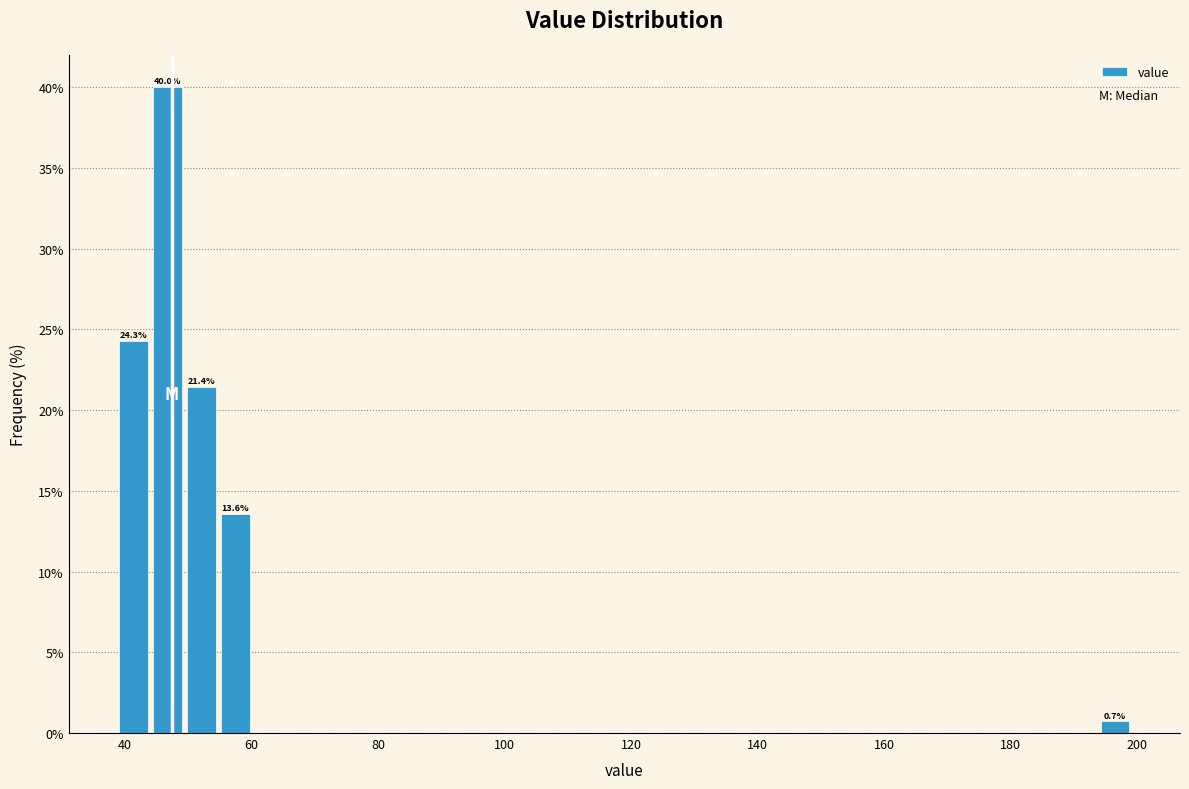

Read against the x-axis, roughly where is the centre of the tallest bar?

46